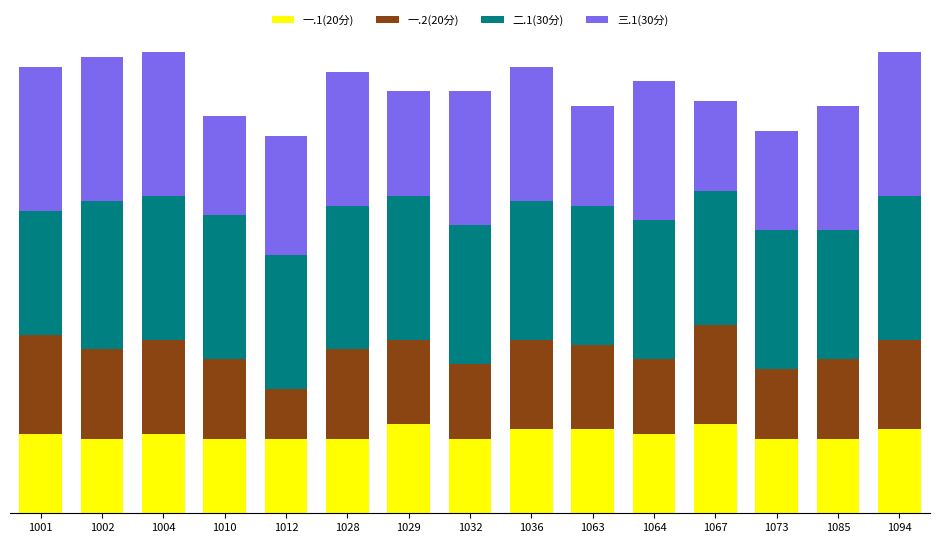

What are all the series names shown in the legend?

一.1(20分), 一.2(20分), 二.1(30分), 三.1(30分)